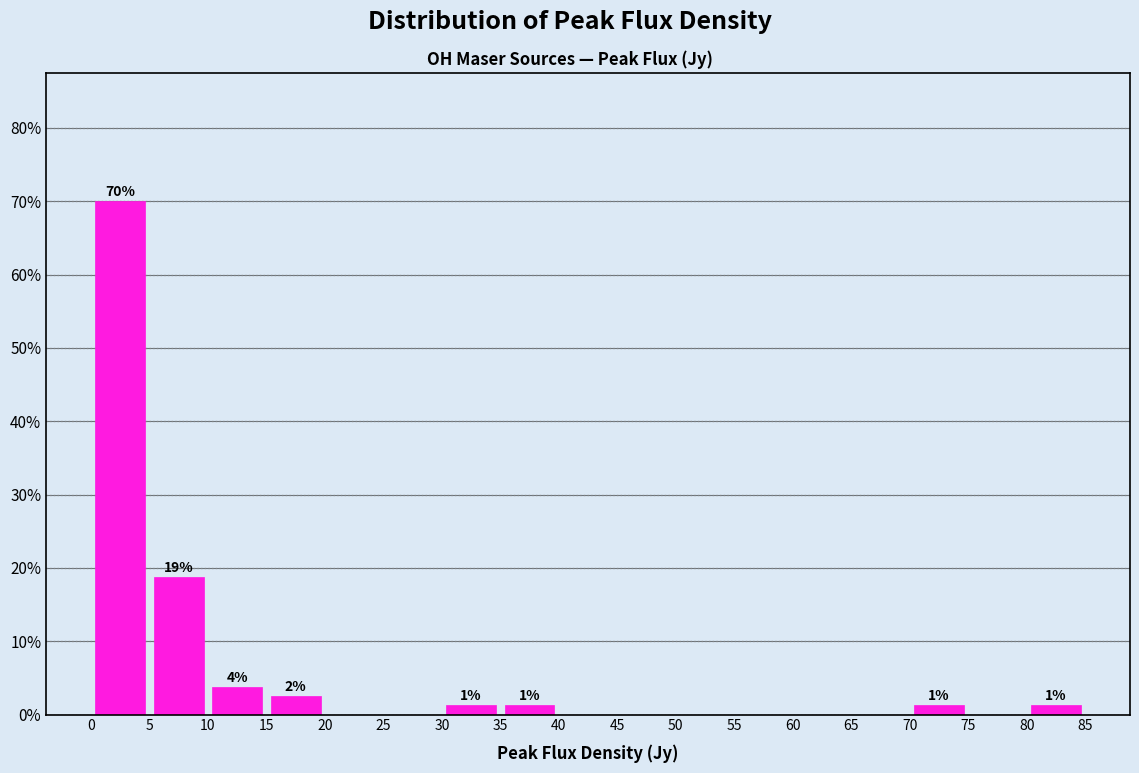

Which range on the x-axis has the tallest bar?

0 to 5